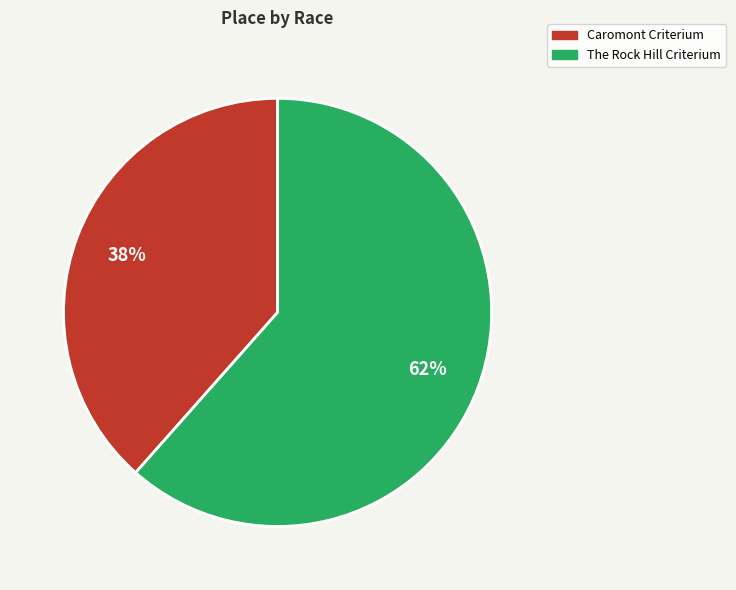

What is the smallest slice in the pie chart?

Caromont Criterium